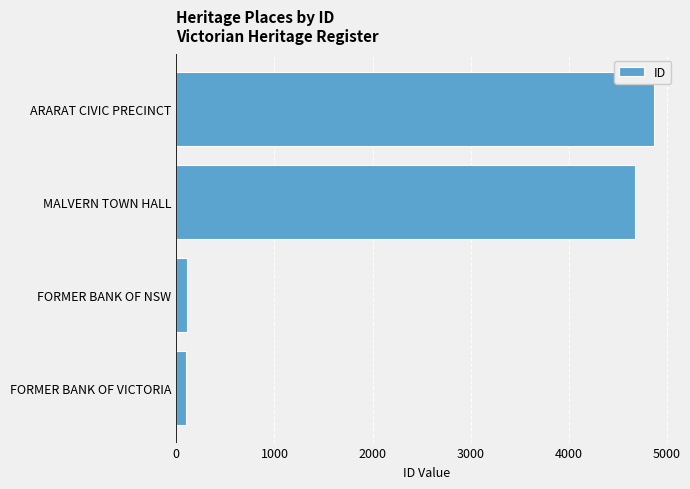

What is the average value?

2439